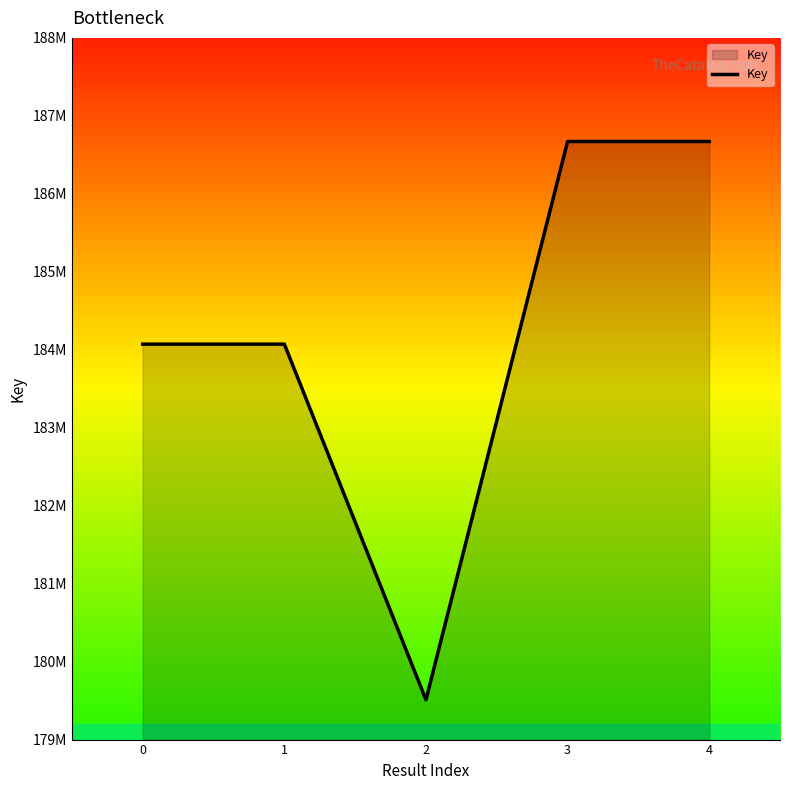

Where does the data first go above 184072077?

3